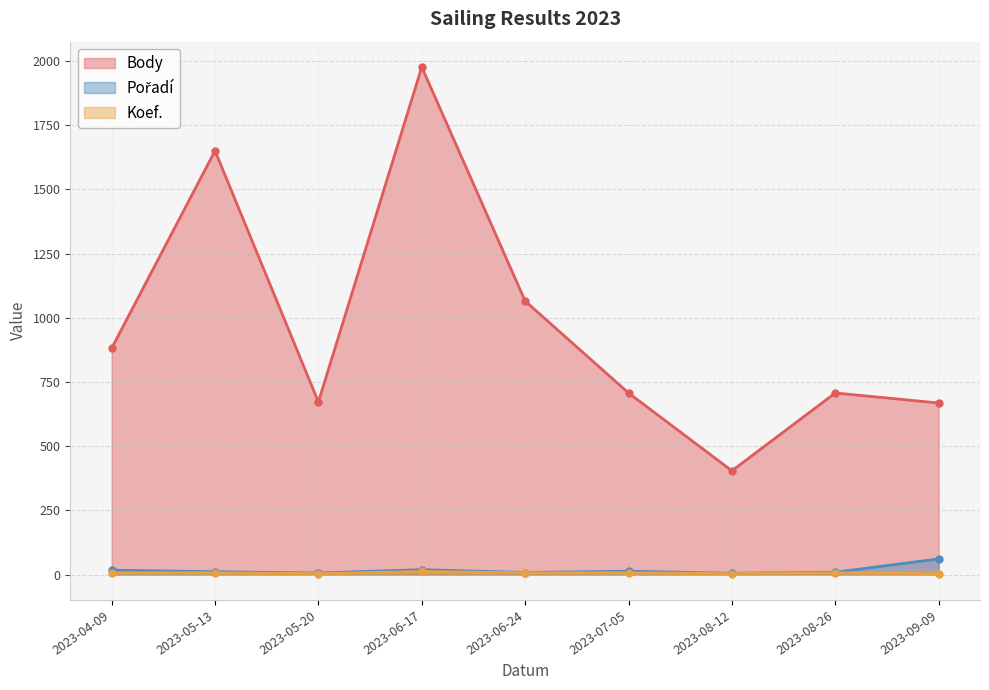

Reading left to right, extract all data points from this chart.

Body: 881	1650	672	1976	1065	707	404	707	668
Pořadí: 17	11	6	19	8	13	5	9	61
Koef.: 7	7	4	12	7	7	4	7	4